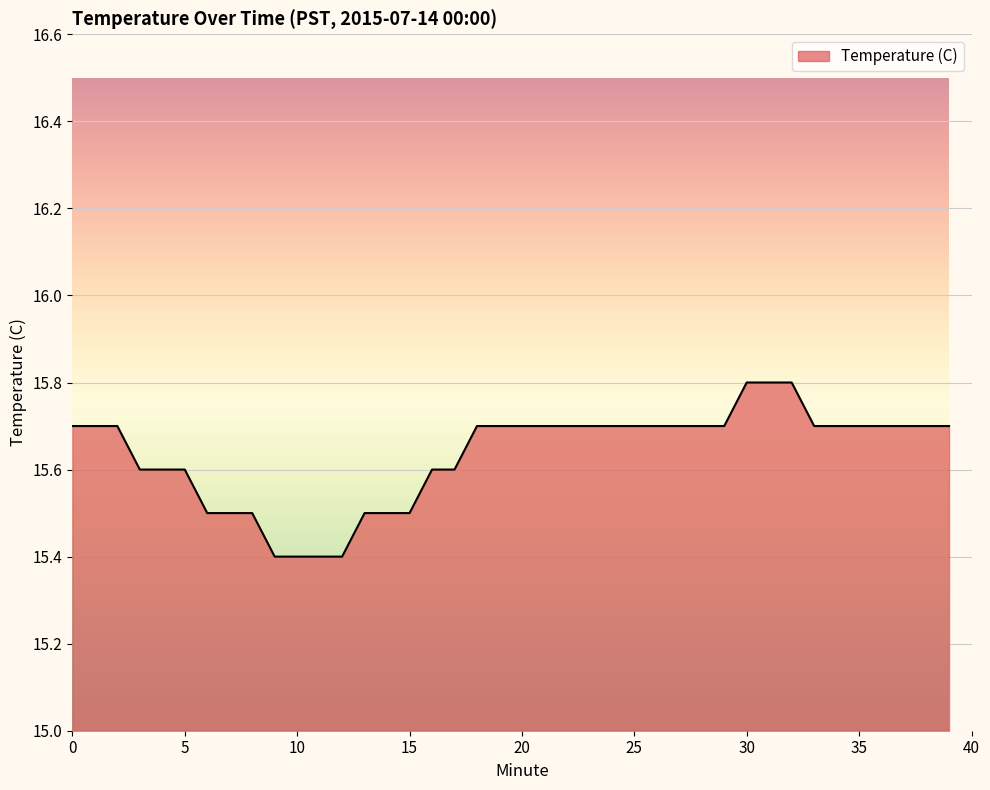

What is the difference between the maximum and minimum values?

0.4